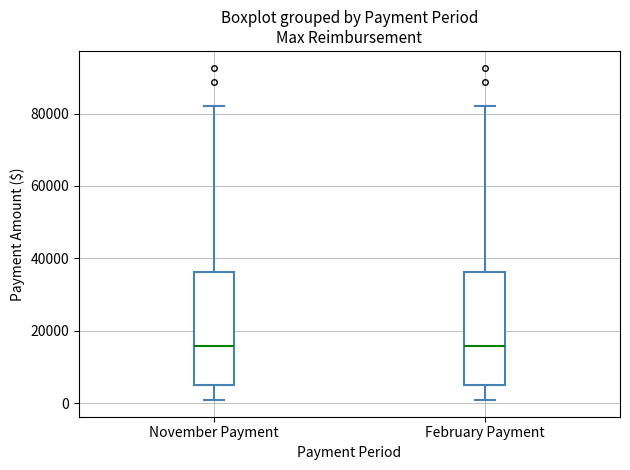

Reading left to right, transcribe this box plot: for each box, give where its median line is, the range the box spans, and where its two whiskers end, as read against the y-axis. The values are not printed on the chart, so give them approximately, as read against the axis.

November Payment: median 16000, box 6000 to 36000, whiskers 0 to 82000
February Payment: median 16000, box 6000 to 36000, whiskers 0 to 82000